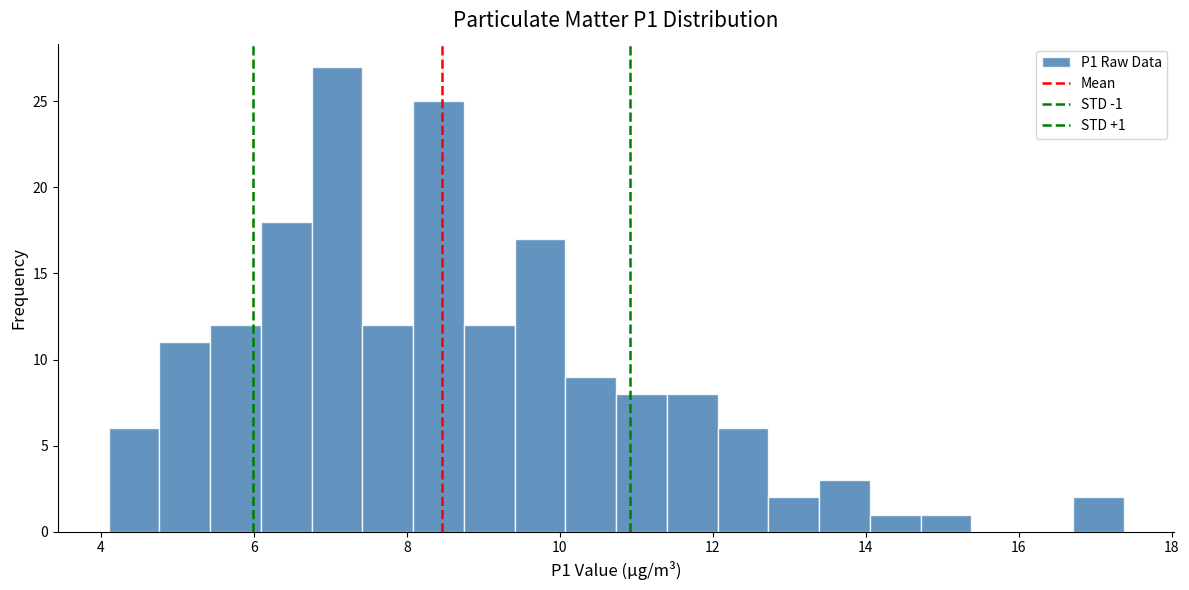

Around what value on the x-axis is the tallest bar? Give the approximate position of its centre, as read against the axis.

7.0